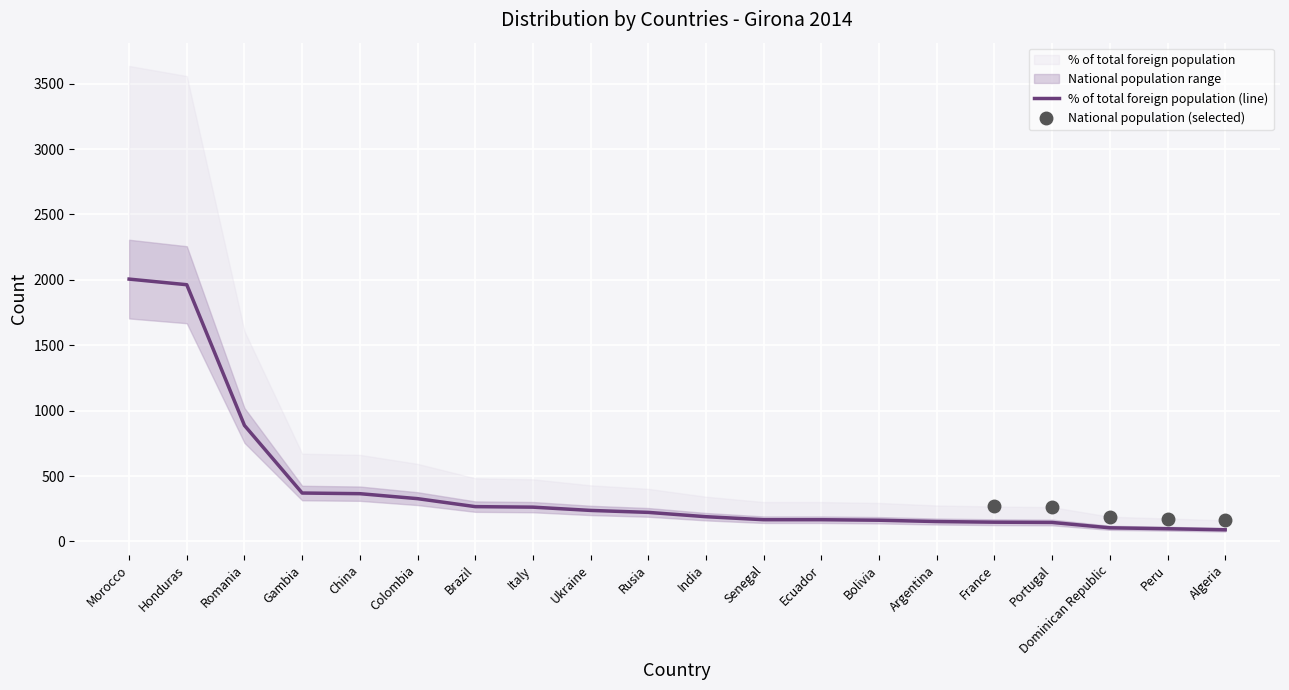

How many values are below 222?

10